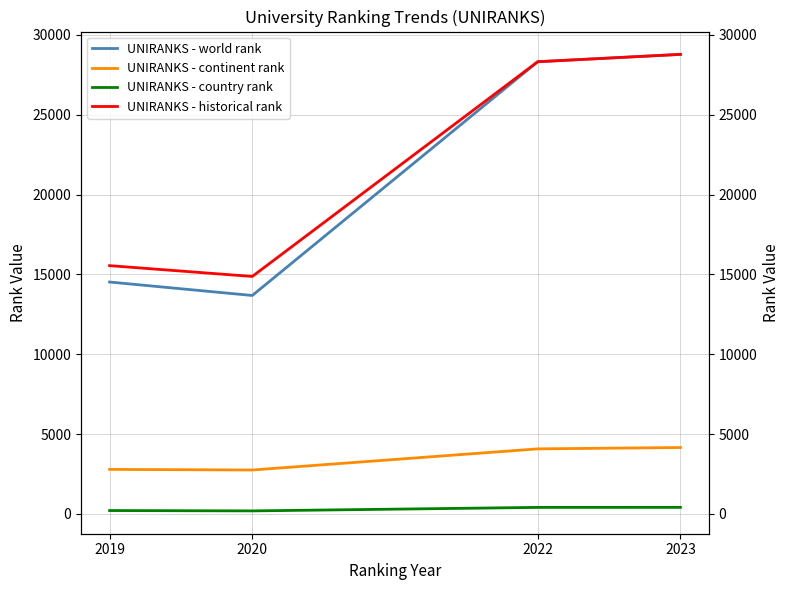

How many data points in UNIRANKS - world rank are less than 28318?

2